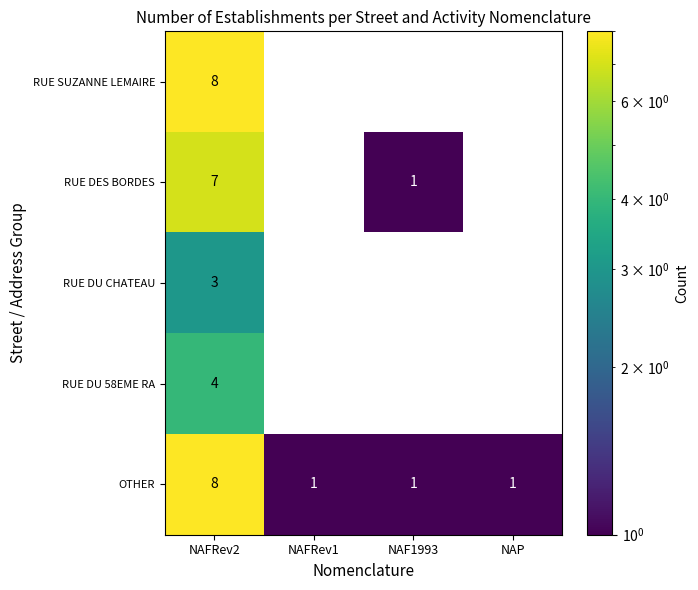

The OTHER series shows 1 at NAP. True or false?

True